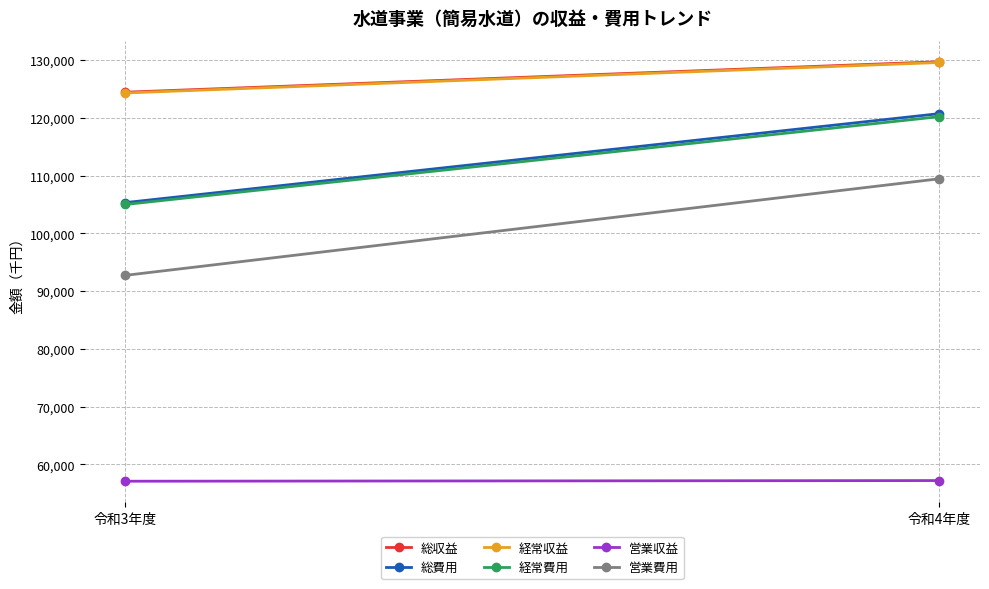

Is this an area chart (filled region under the line)?

No